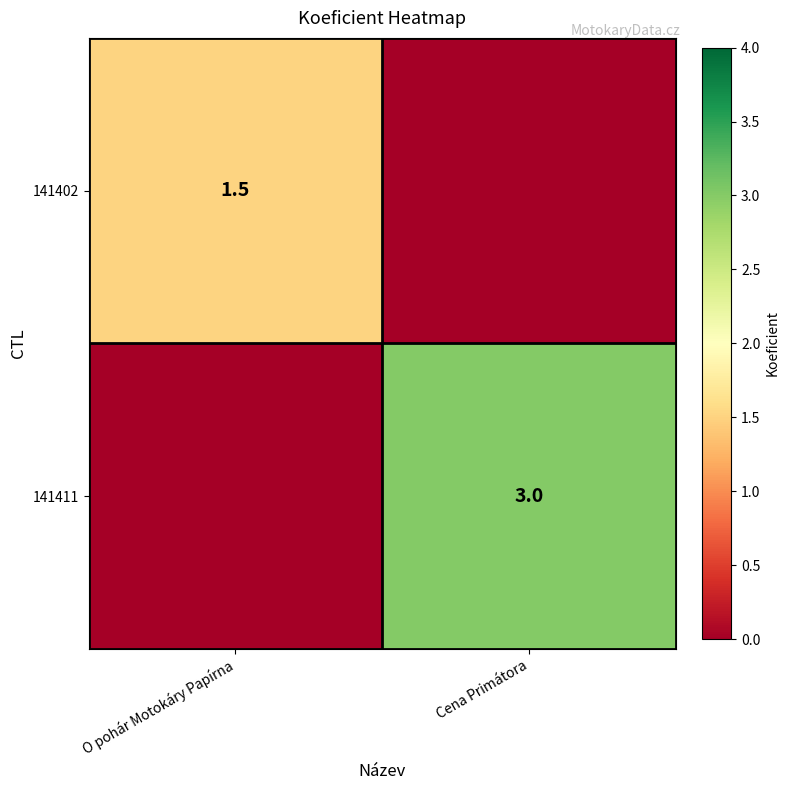

How many data points does each series have?

2